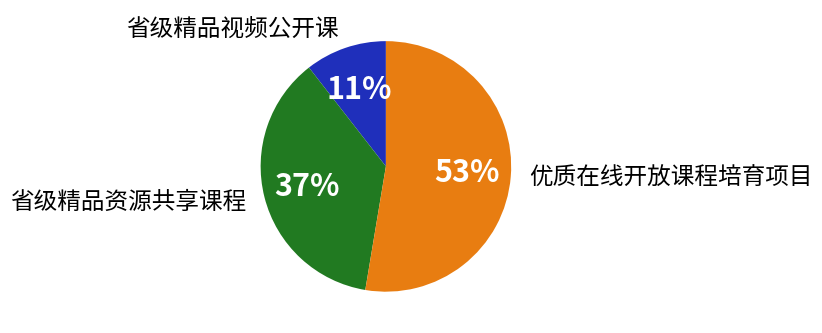

Does any single category account for the majority?

Yes